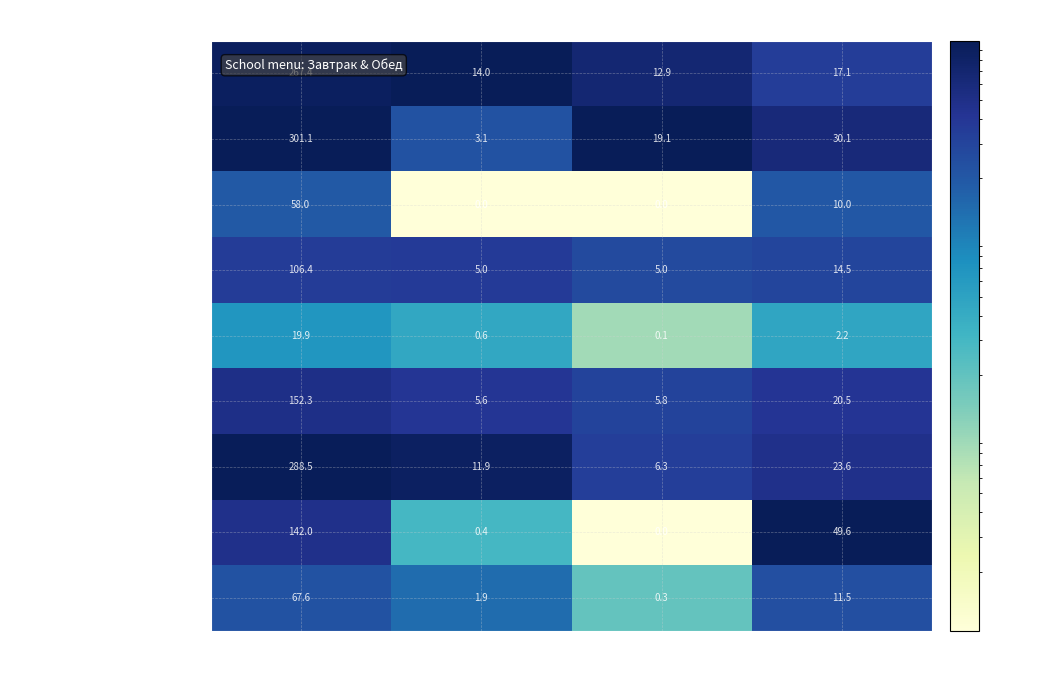

List the labels in order of Компот из вишни value, smallest first.

Жиры, Белки, Углеводы, Калорийность